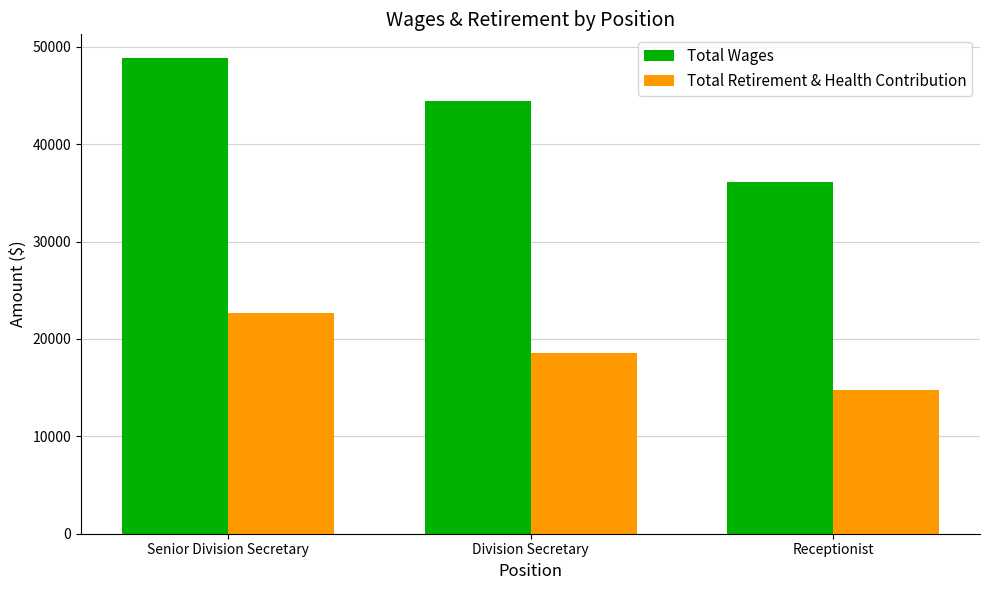

What position from the right is Receptionist?

1